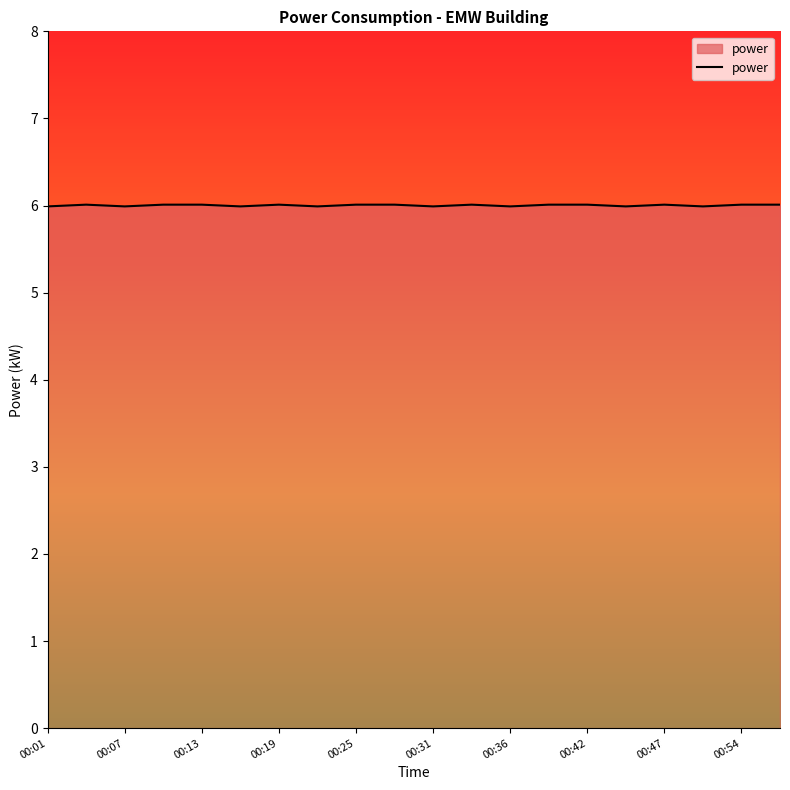

What is the maximum value shown in the chart?

6.0